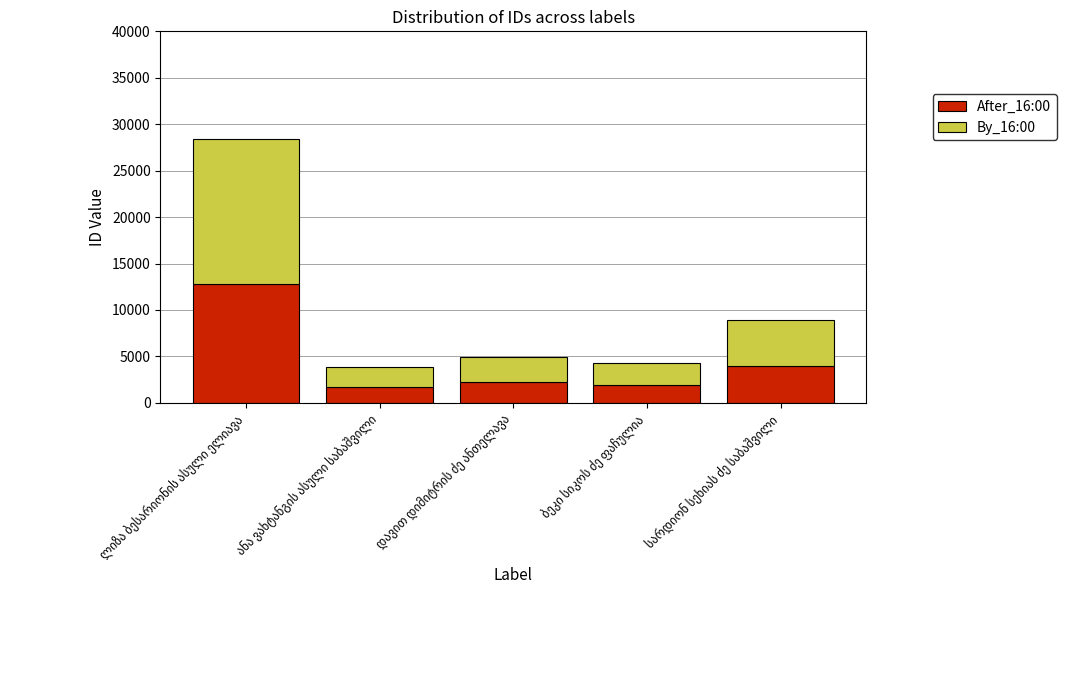

What is the maximum value for After_16:00?

12788